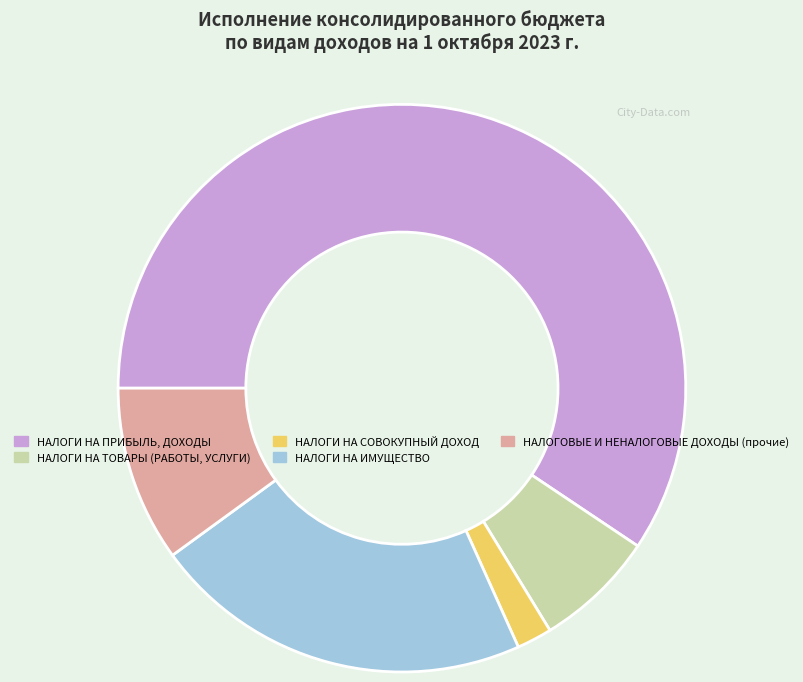

What is the smallest slice in the pie chart?

НАЛОГИ НА СОВОКУПНЫЙ ДОХОД